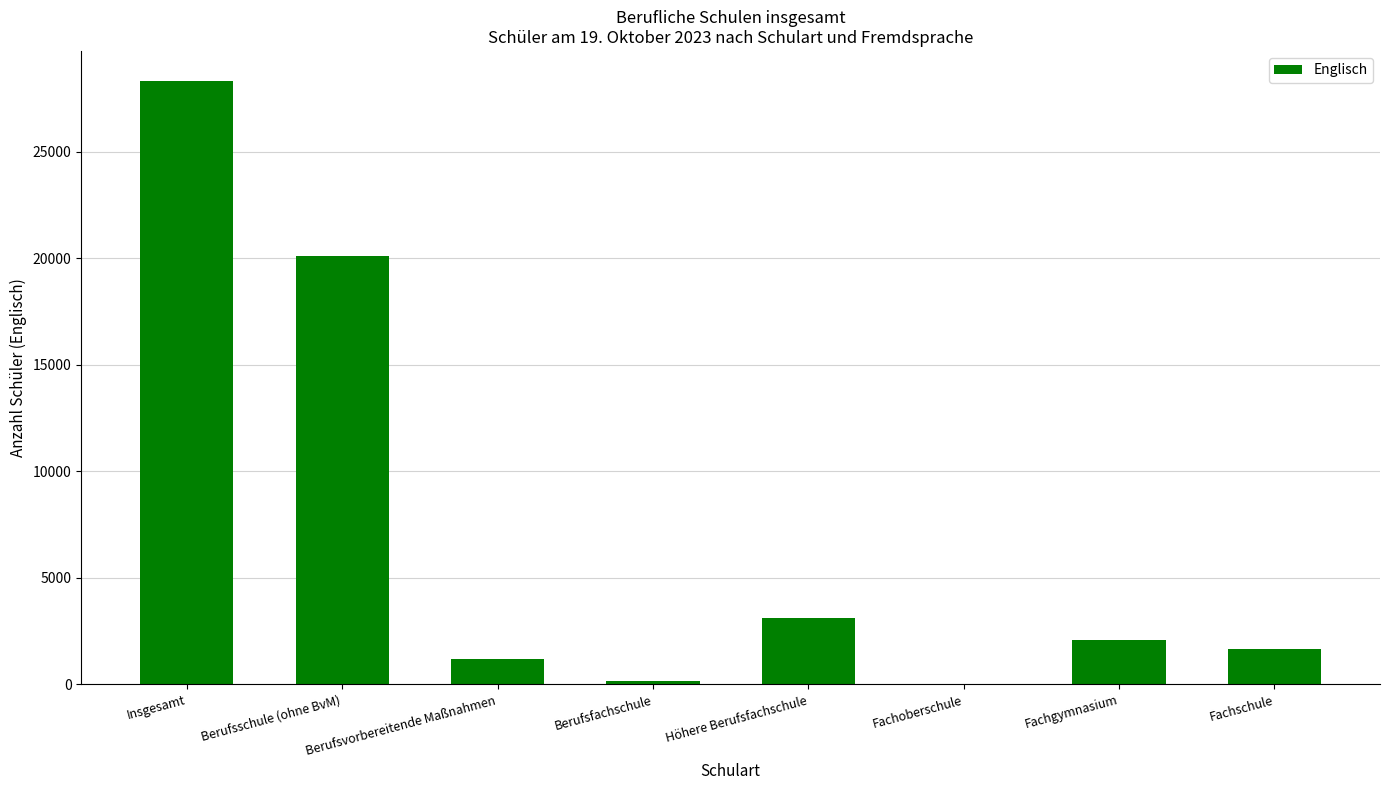

Between Fachschule and Berufsfachschule, which is larger?

Fachschule